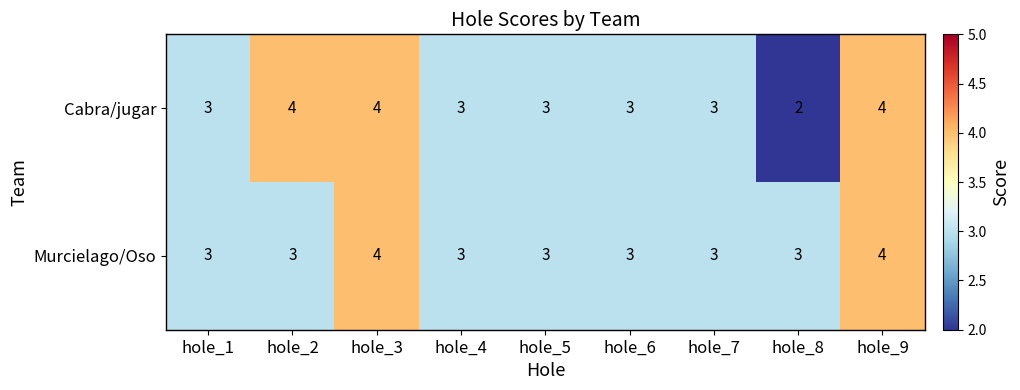

Read the Cabra/jugar value at hole_7.

3